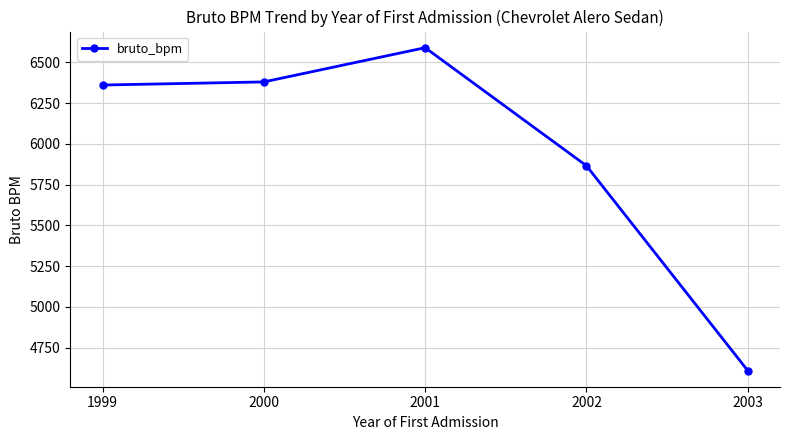

Rank the categories by value from lowest to highest.

2003, 2002, 1999, 2000, 2001